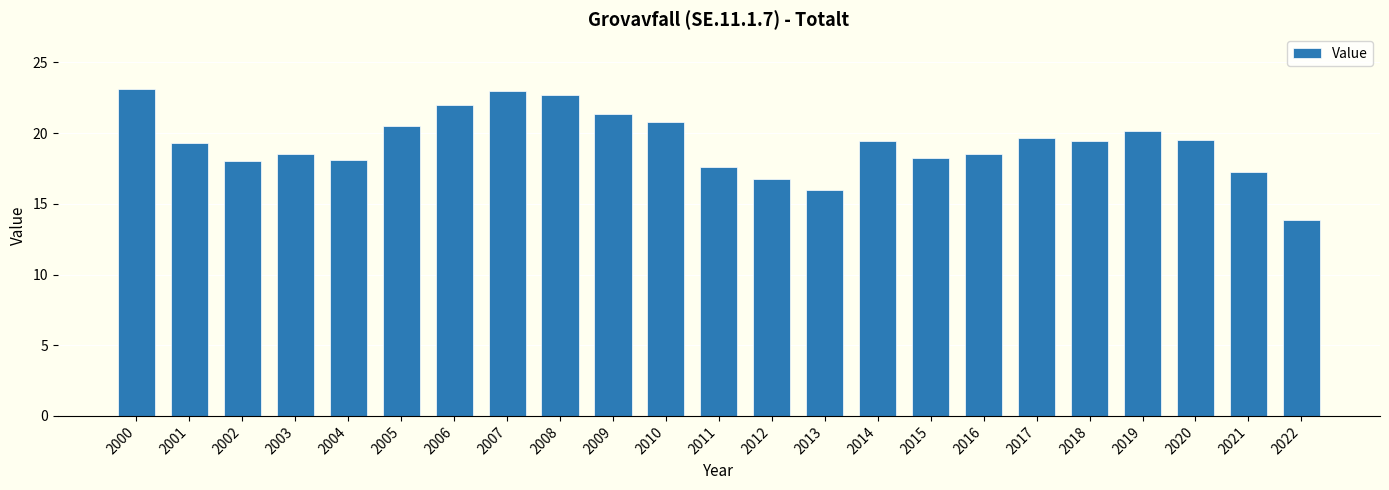

The value at 2022 is 13.9. True or false?

True